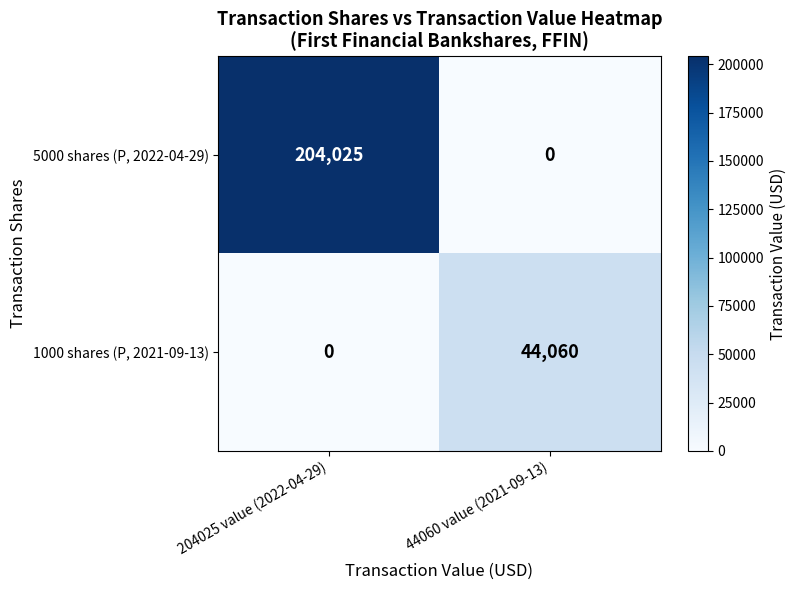

Which category has the highest value across all series?

204025 value (2022-04-29)